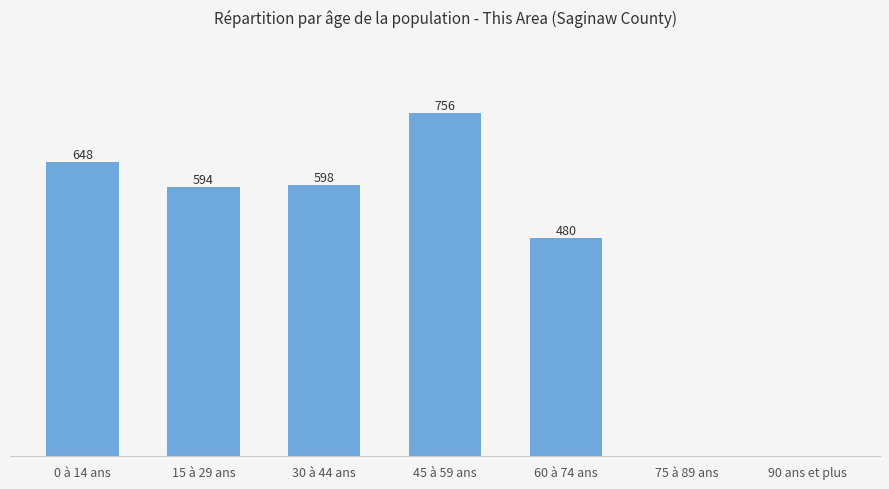

Which has a higher value, 30 à 44 ans or 15 à 29 ans?

30 à 44 ans